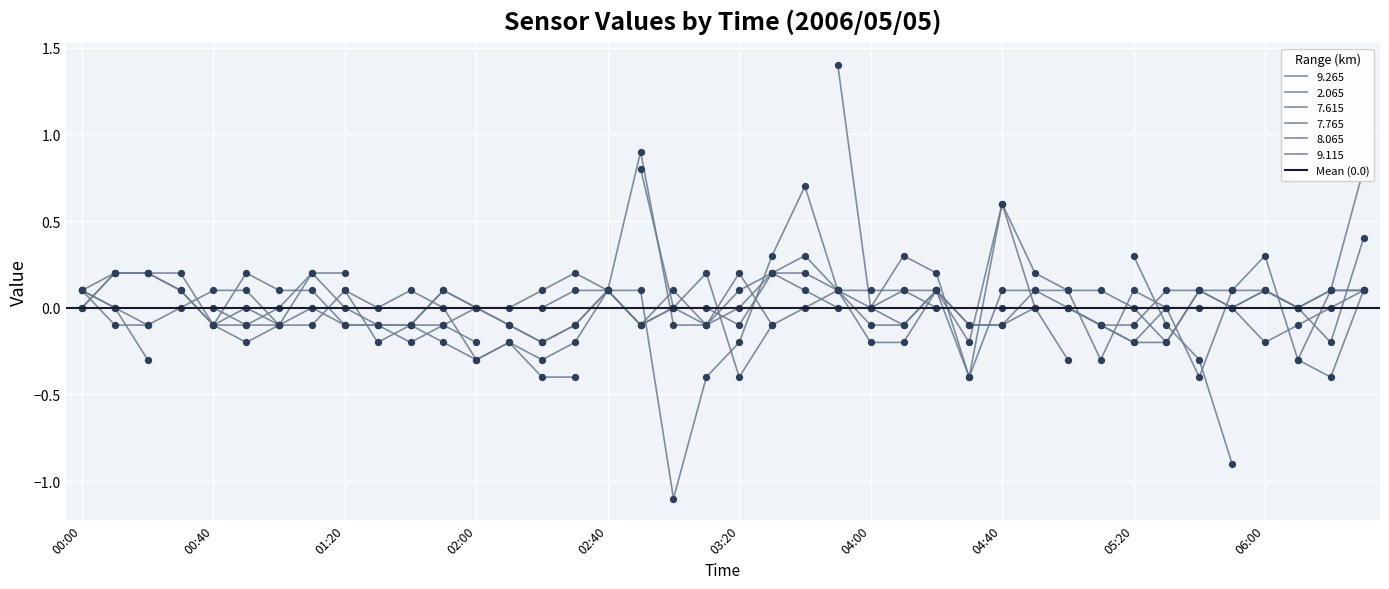

What is the total value across all series at 2006/05/05 05:10?

-0.4